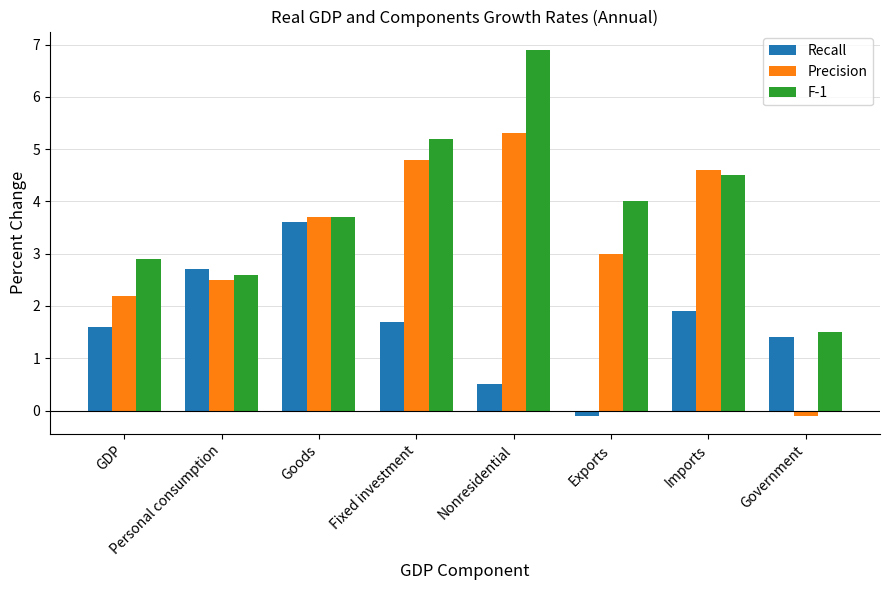

How many distinct data groups are displayed?

3